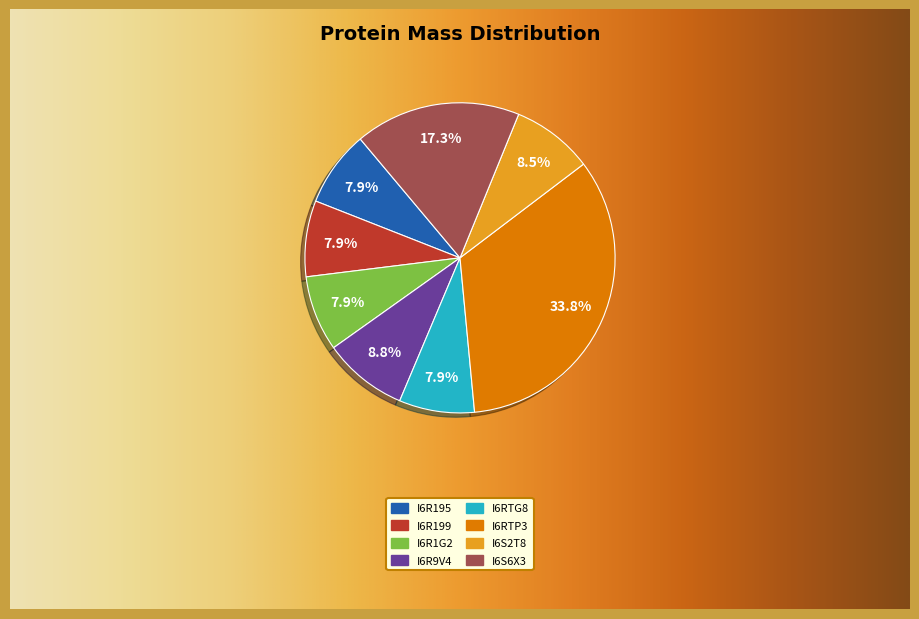

How many segments does this pie chart have?

8